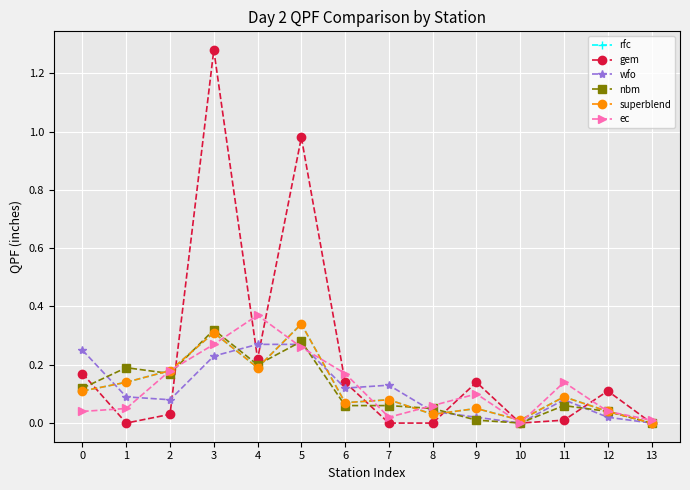

How many interior local valleys does the rfc series have?

4